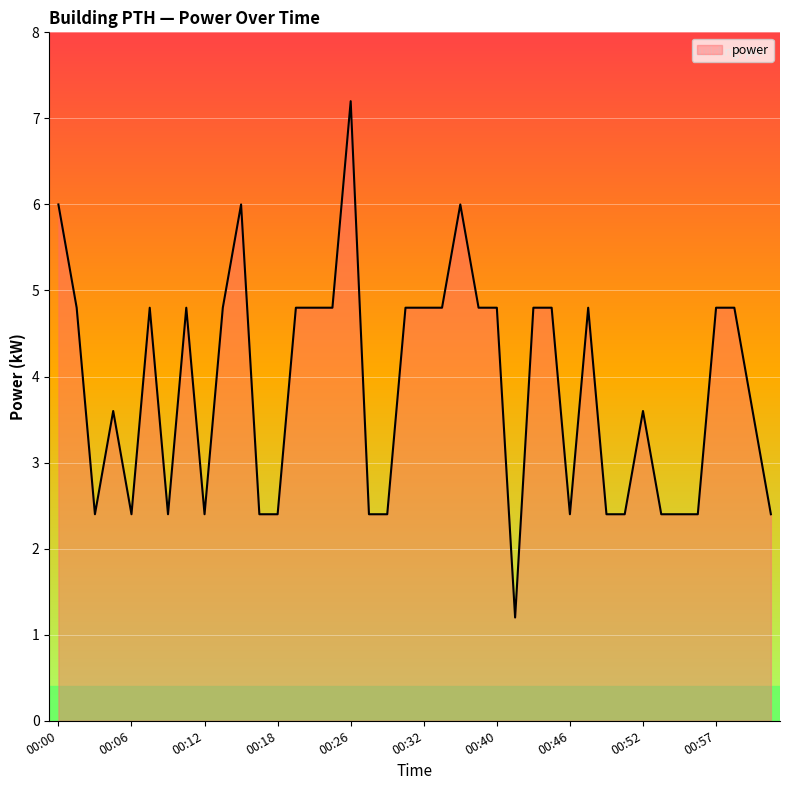

What is the difference between the maximum and minimum values?

6.0